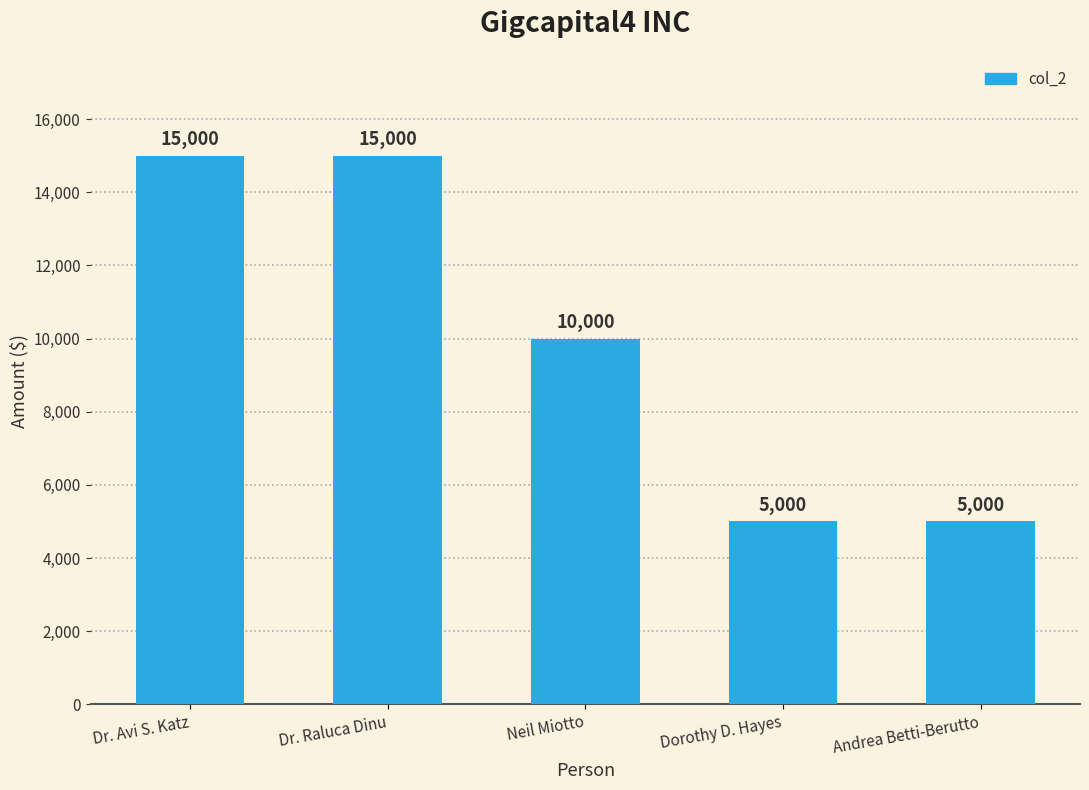

What is the maximum value shown in the chart?

15000